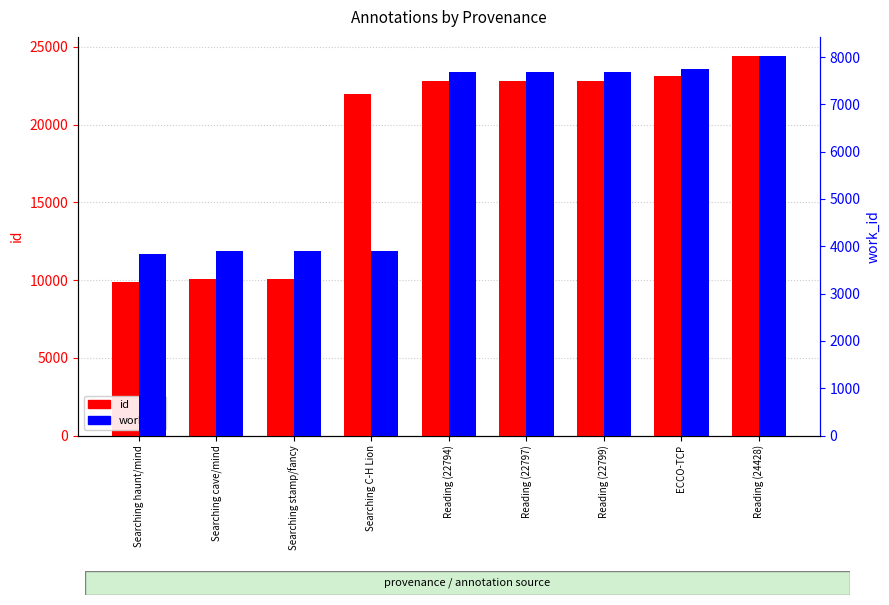

Between Searching cave/mind and ECCO-TCP, which is larger?

ECCO-TCP